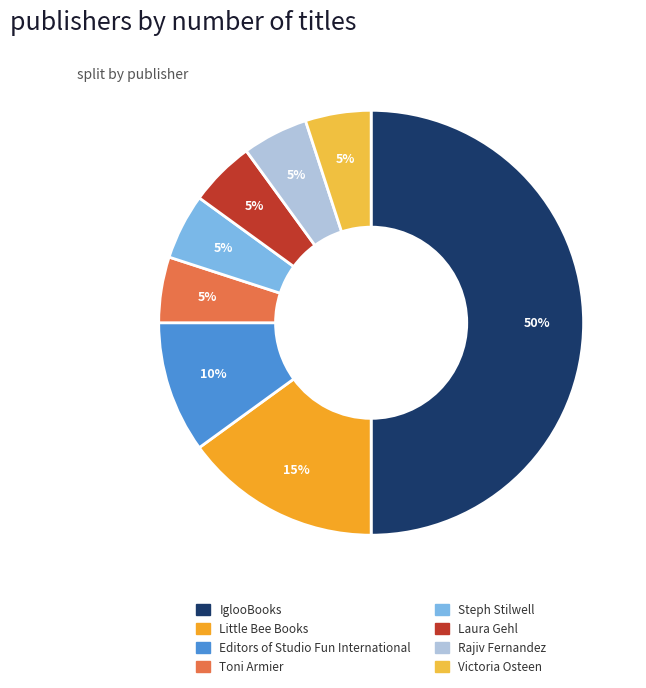

How many slices are in this pie chart?

8